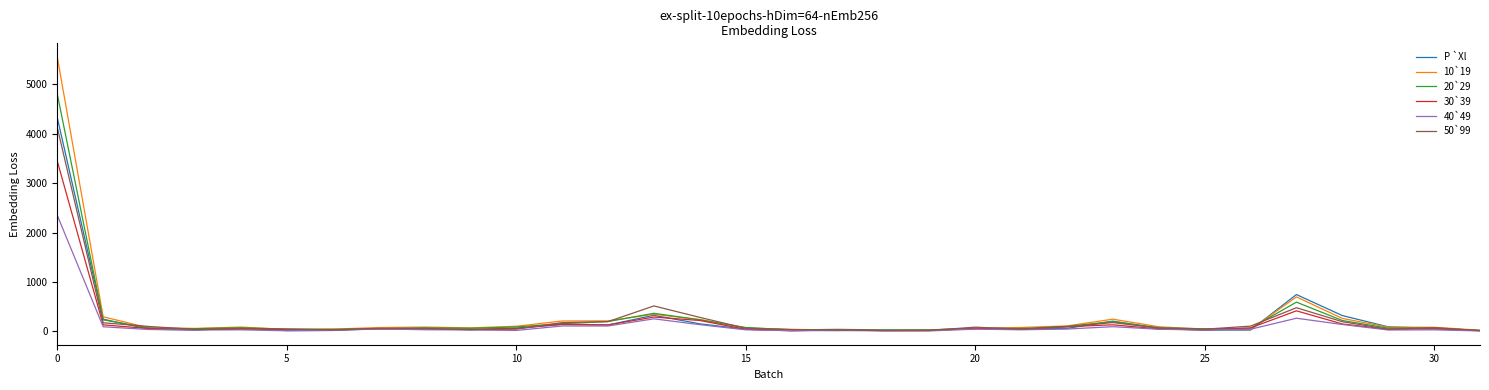

What is the maximum value shown in the chart?

5555